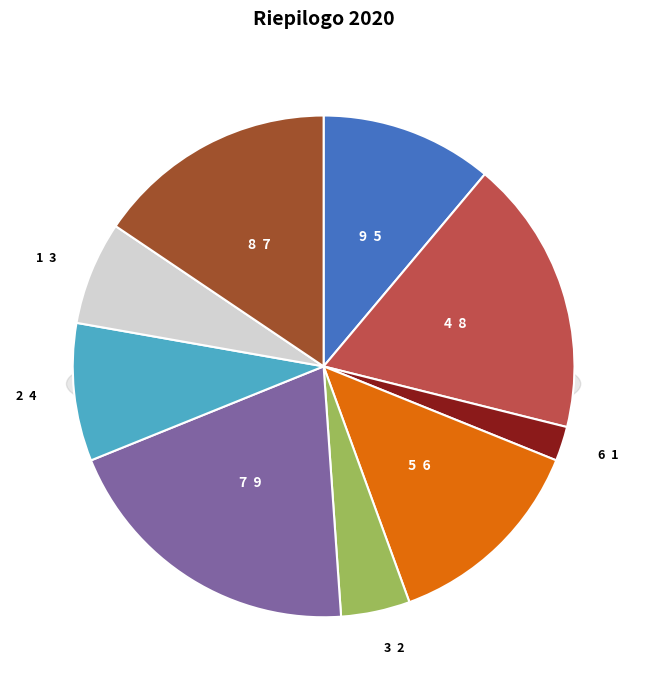

What percentage is NOT represented by 8?

84.4%